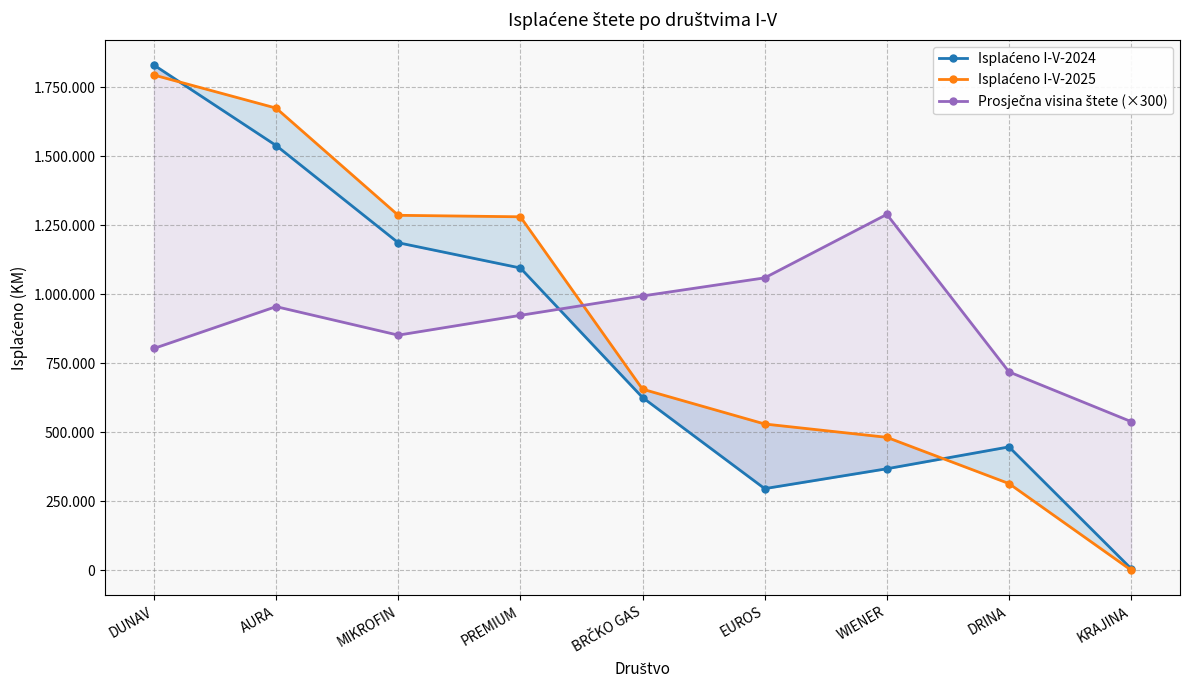

How many series are shown in this chart?

3